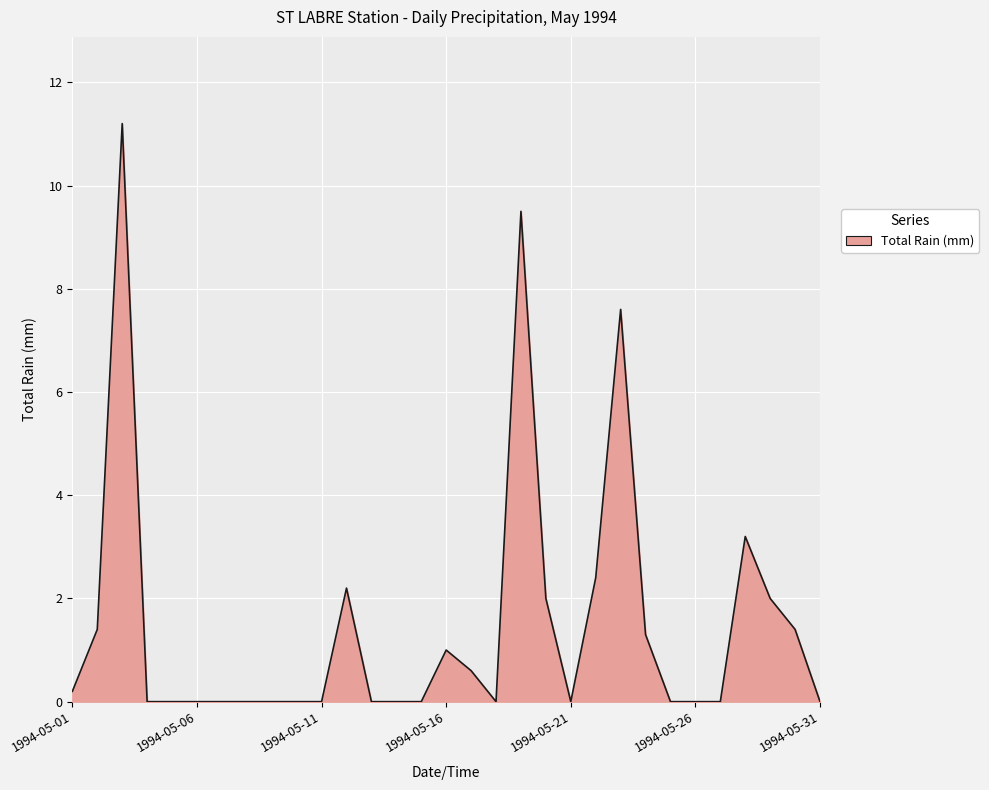

What is the maximum value shown in the chart?

11.2